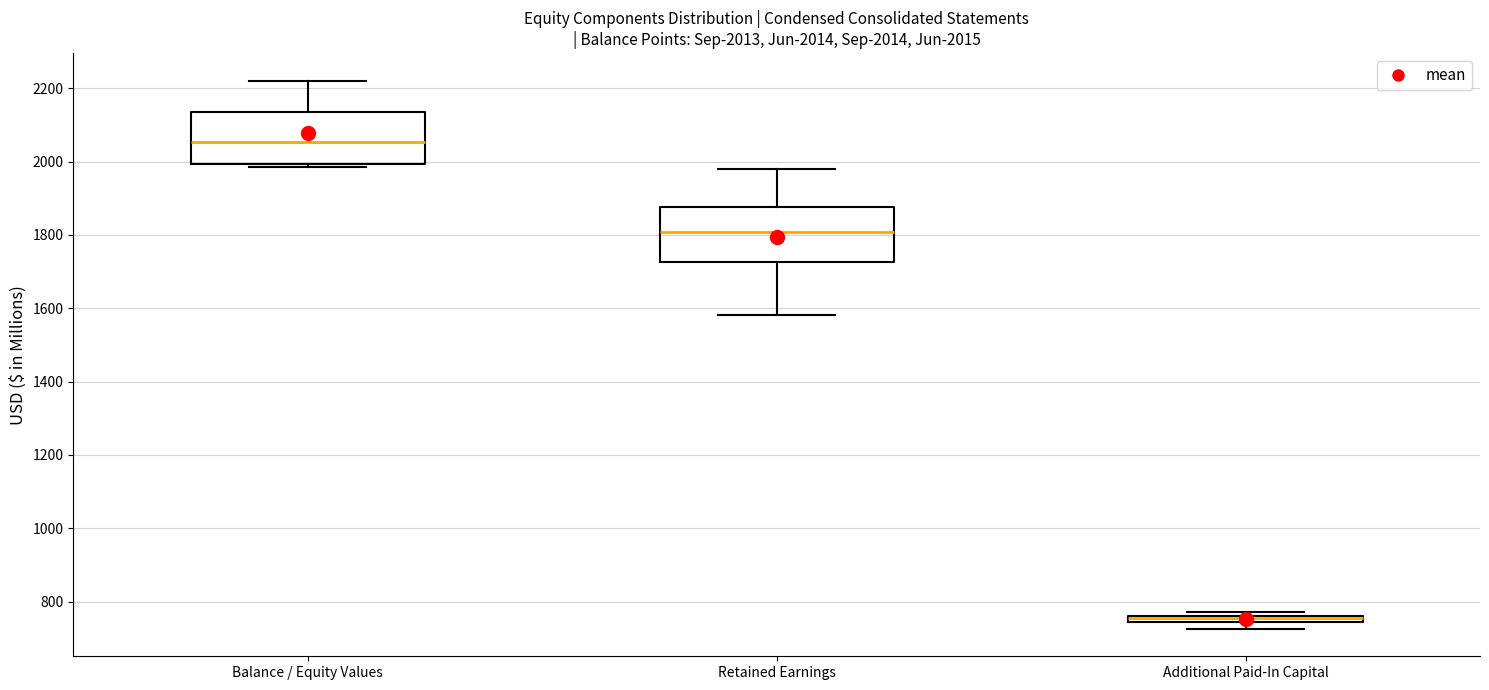

Which box has the lowest median line?

Additional Paid-In Capital